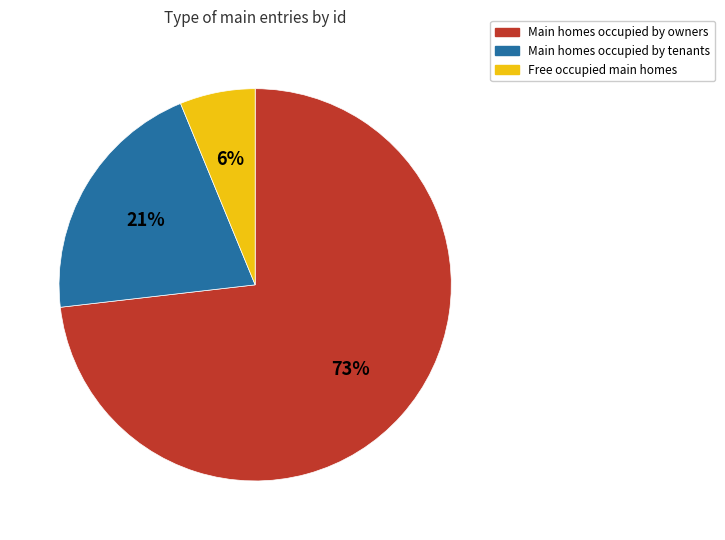

To the nearest percent, what is the difference between the largest and smallest slice percentages?

67%